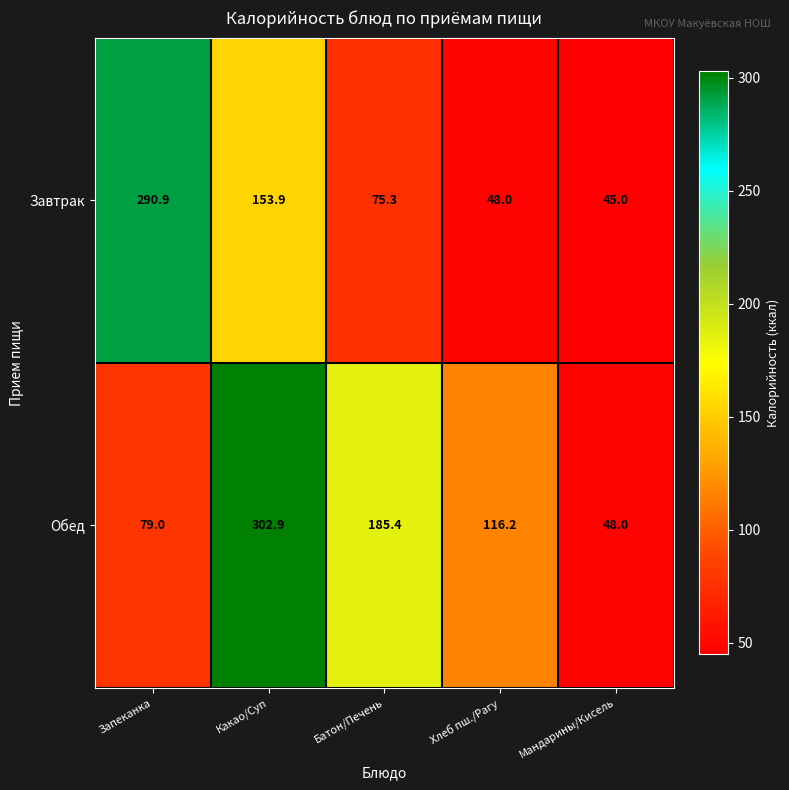

Reading left to right, list all the values displayed in this chart.

Завтрак: 290.9	153.9	75.3	48.0	45.0
Обед: 79.0	302.9	185.4	116.2	48.0